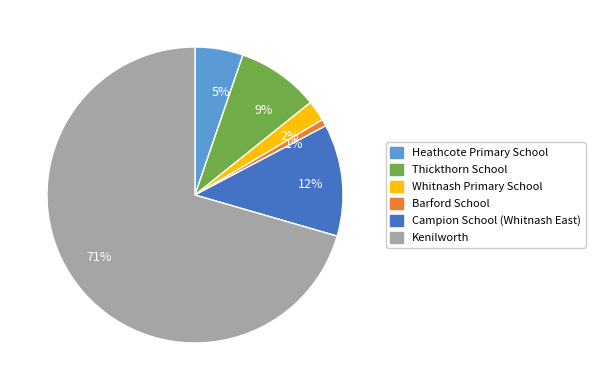

Which category has the smallest portion of the pie?

Barford School